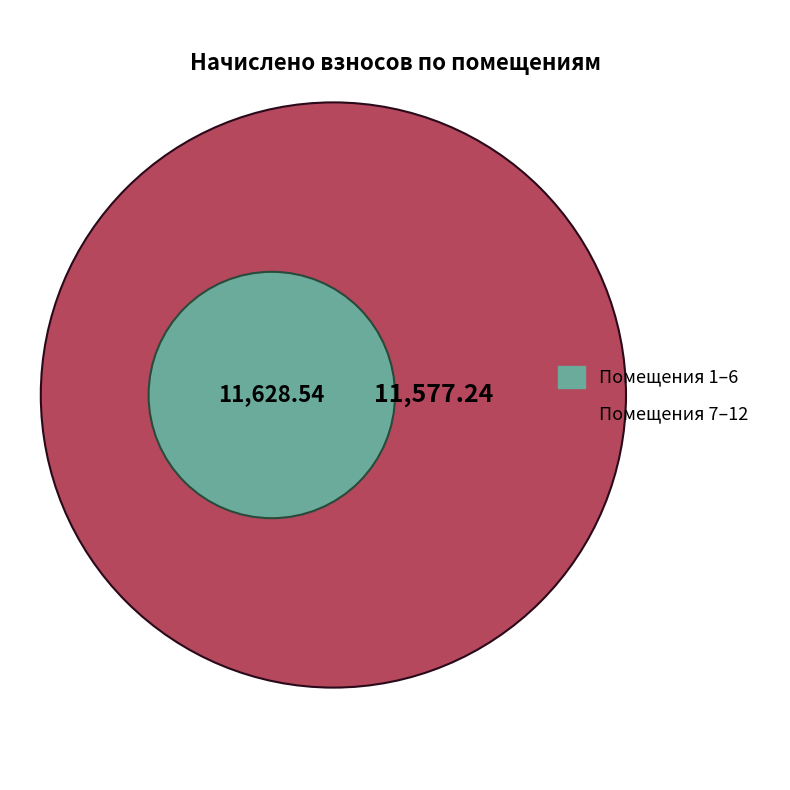

Between 6 and 10, which is larger?

6